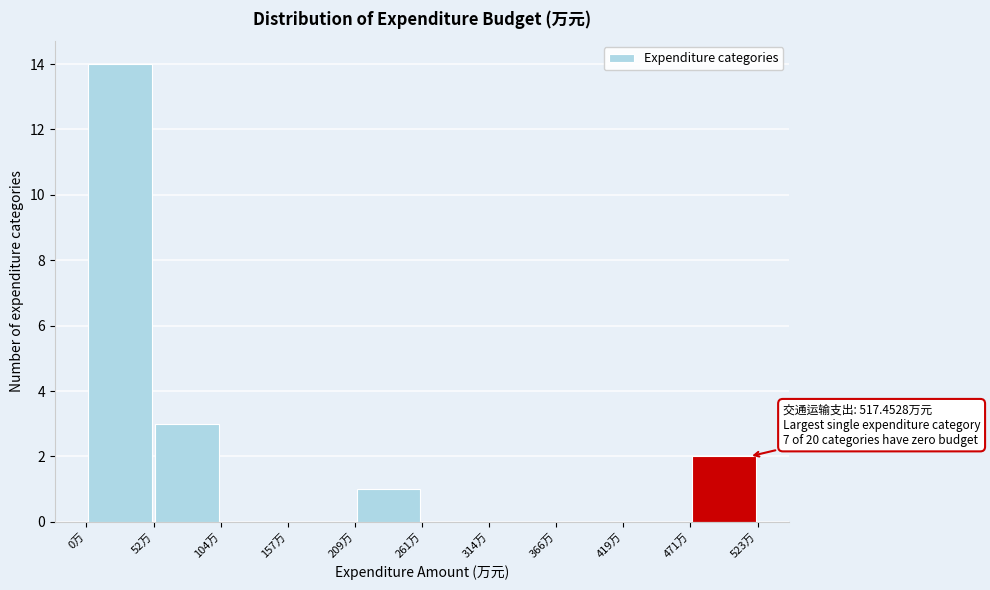

Which range on the x-axis has the tallest bar?

0 to 50